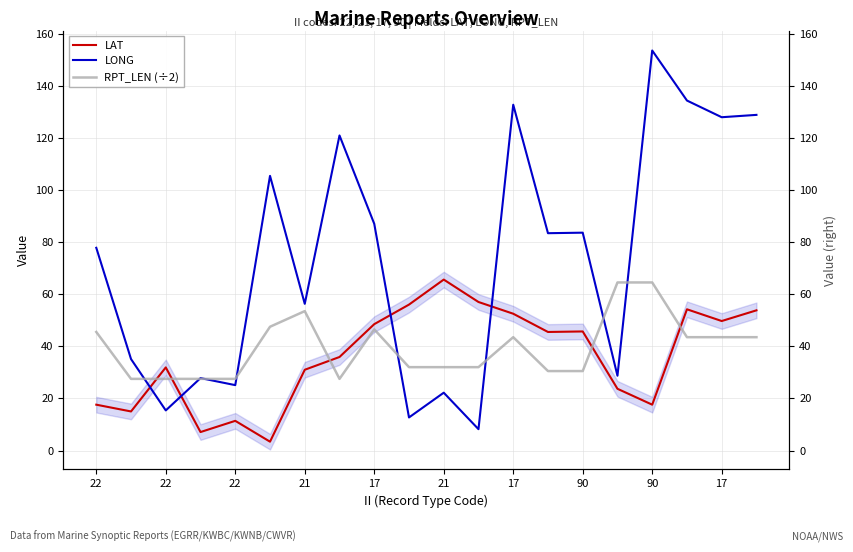

Is the value of LAT at 19 greater than the value of RPT_LEN (÷2) at 18?

Yes